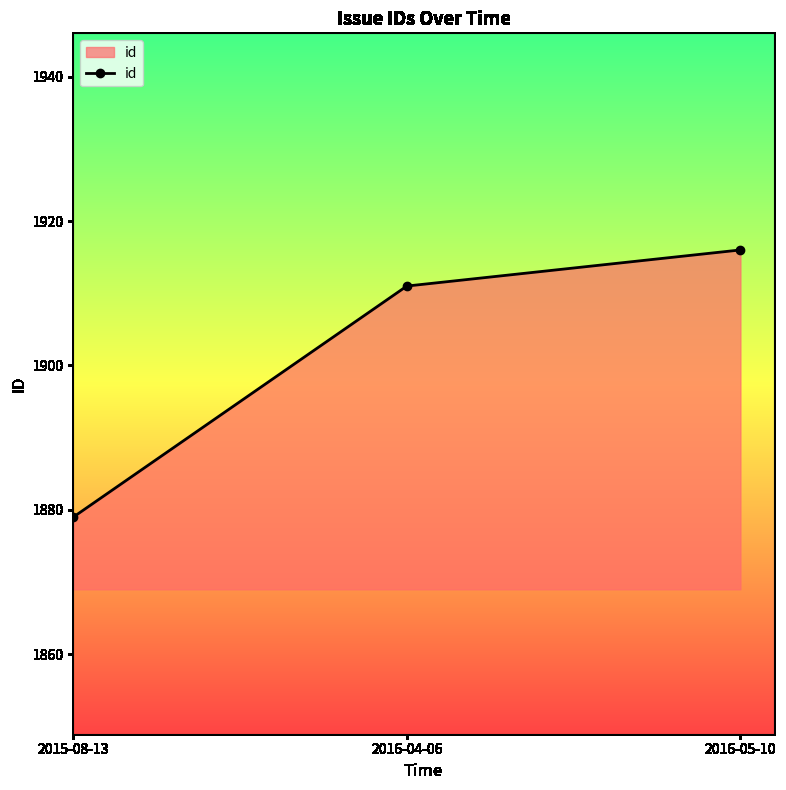

List the labels in order of value, largest first.

2016-05-10, 2016-04-06, 2015-08-13